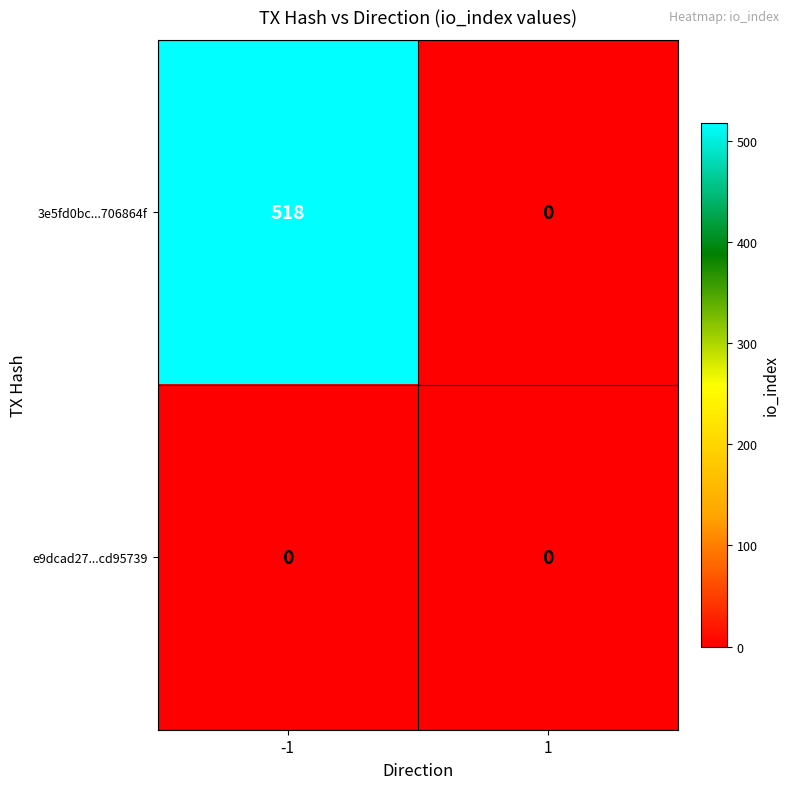

Which series has the widest spread of values?

3e5fd0bc...706864f